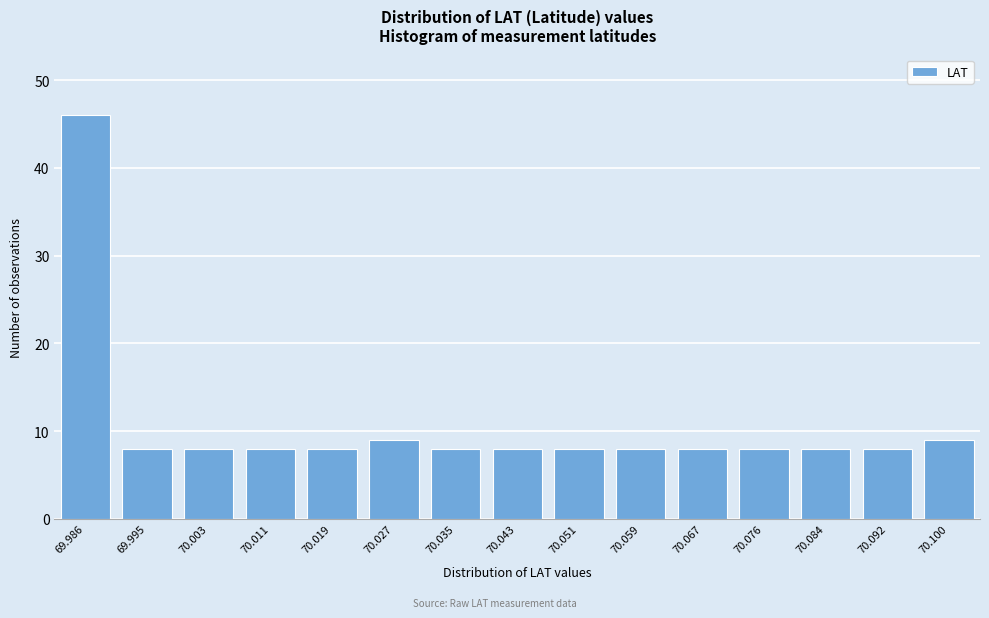

Reading right to left, what are all the values shown in this chart?

9	8	8	8	8	8	8	8	8	9	8	8	8	8	46